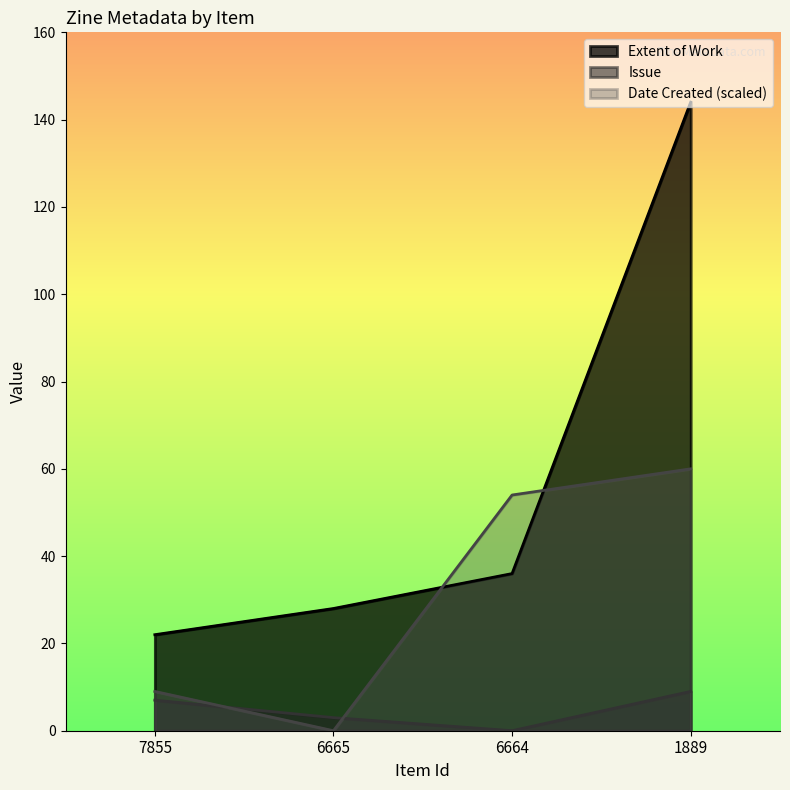

Read the Extent of Work value at 6664, to the nearest 50.

50